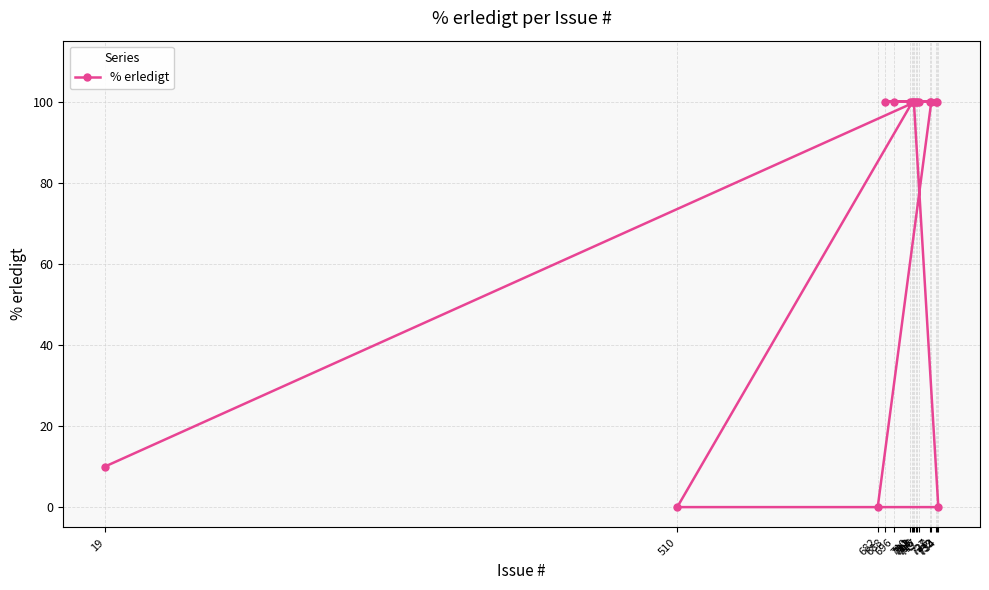

What is the average value?

77